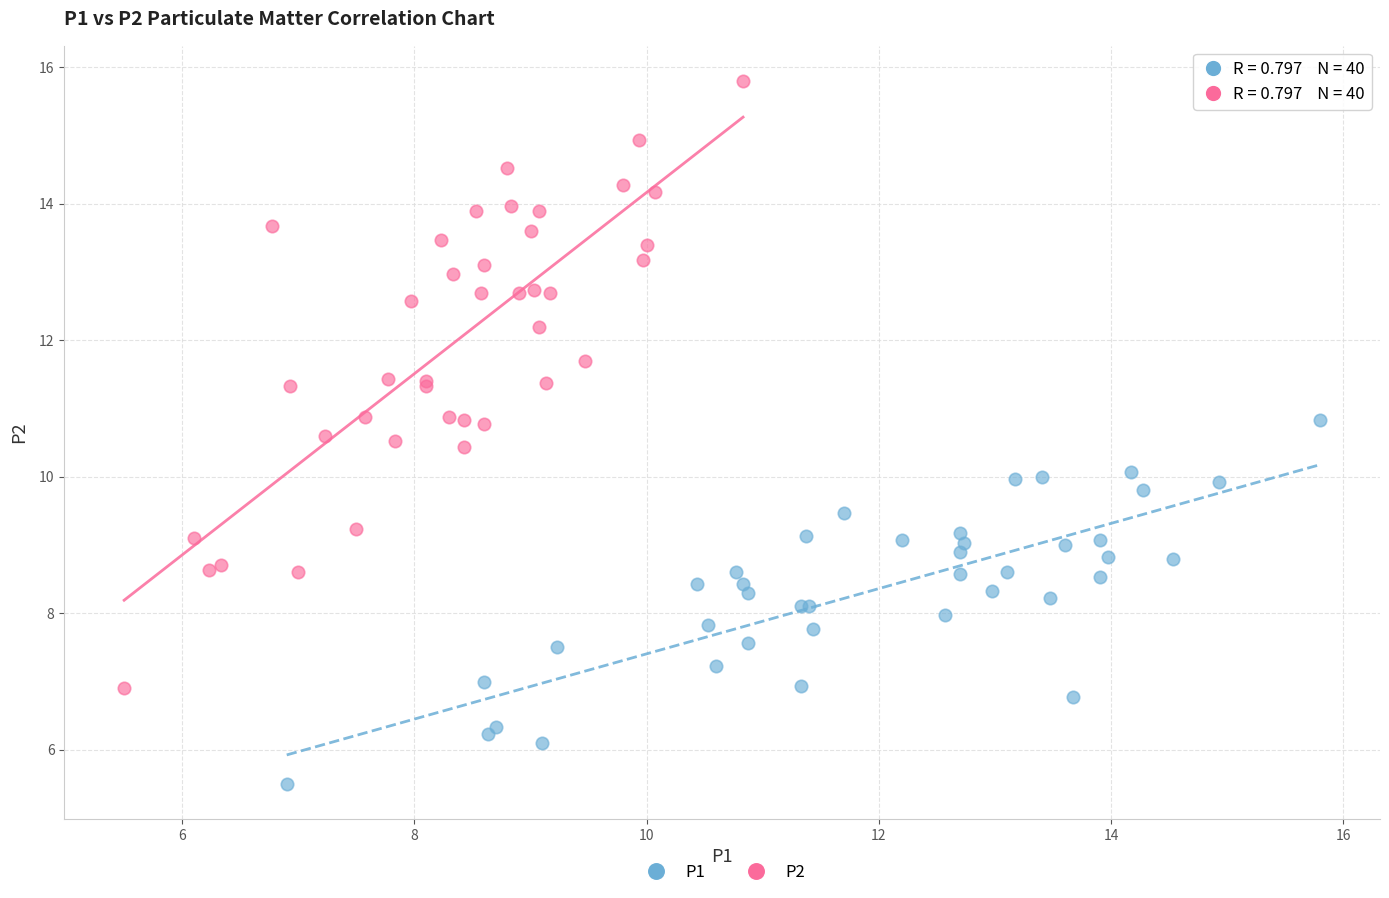

Which series has the largest Y range (max minus min)?

P2